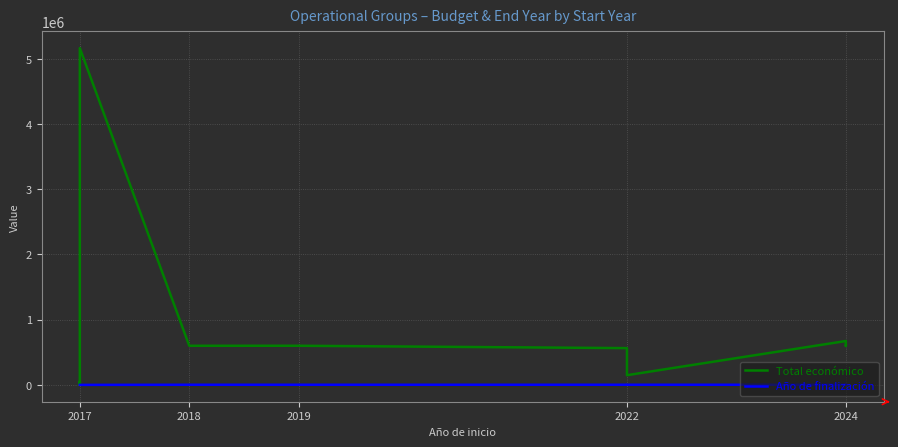

What is the difference between the maximum and second lowest values in the Total económico series?

5158535.0